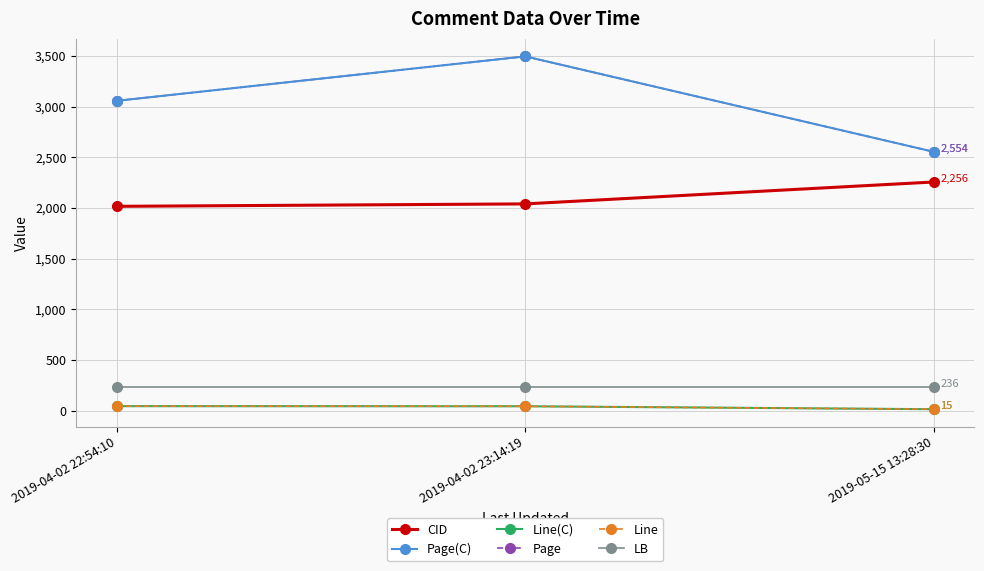

True or false: CID has a value of 2256 at 2019-05-15 13:28:30.

True